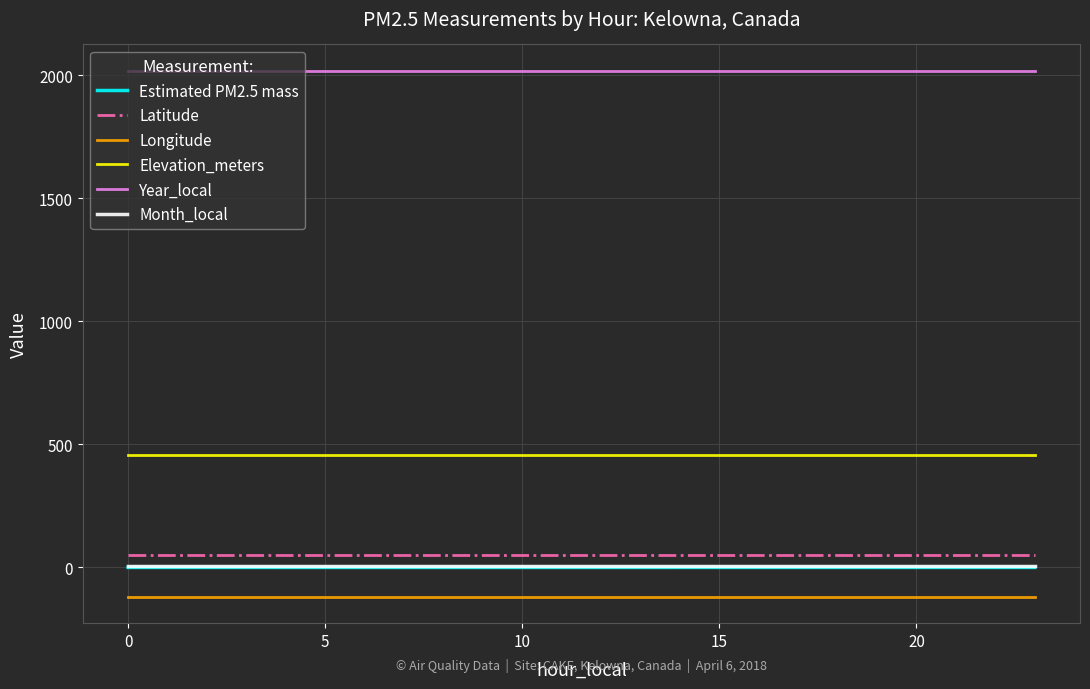

What is the maximum value shown in the chart?

2018.0